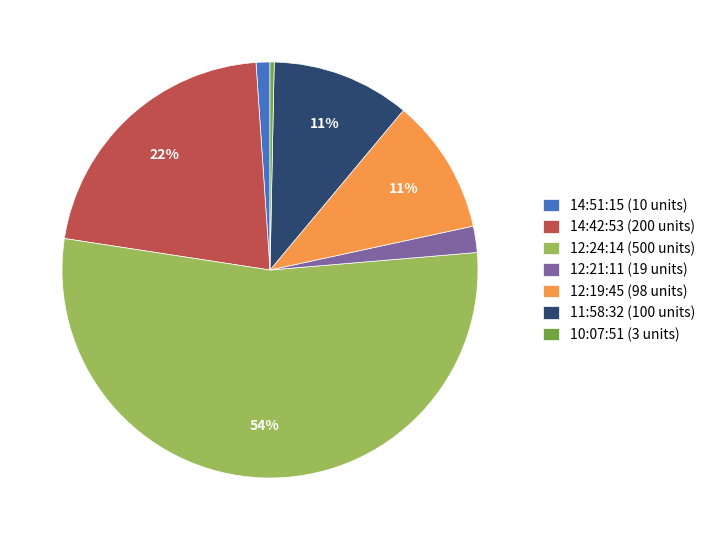

What is the majority slice?

12:24:14